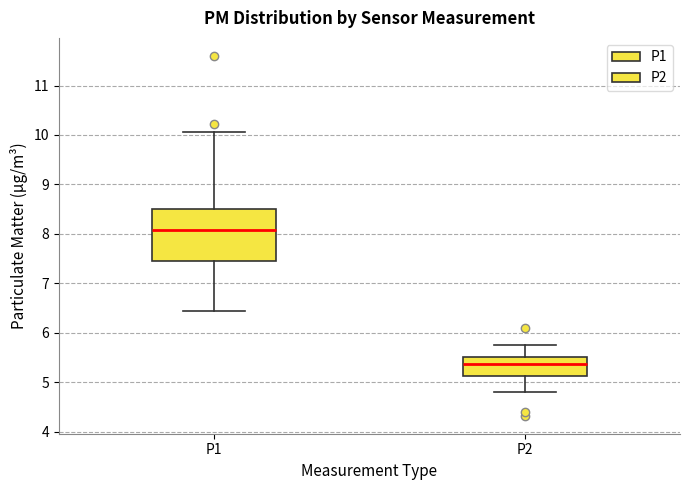

Reading left to right, transcribe this box plot: for each box, give where its median line is, the range the box spans, and where its two whiskers end, as read against the y-axis. The values are not printed on the chart, so give them approximately, as read against the axis.

P1: median 8.1, box 7.4 to 8.5, whiskers 6.4 to 10.1
P2: median 5.4, box 5.1 to 5.5, whiskers 4.8 to 5.8